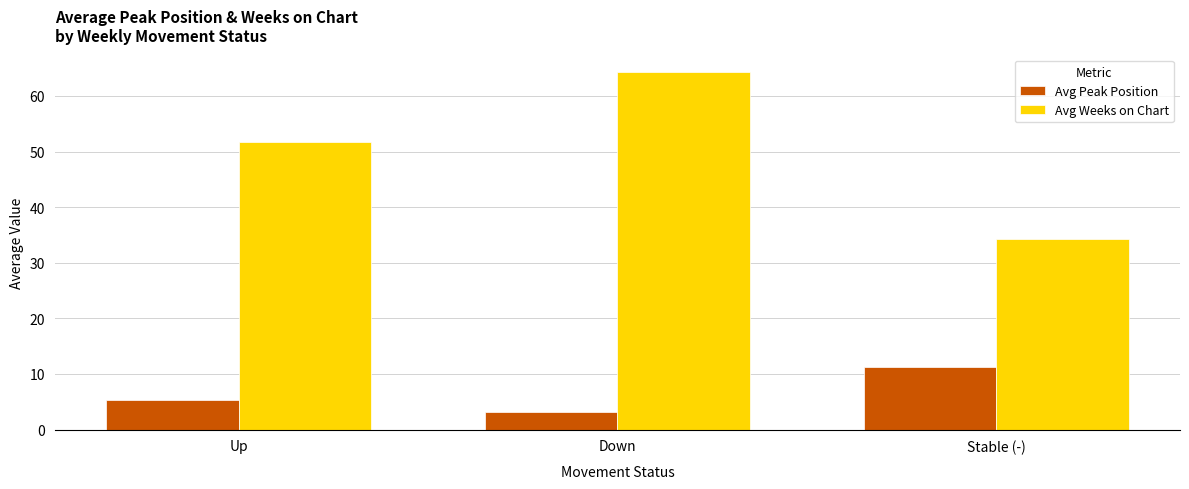

What position from the right is Stable (-)?

1